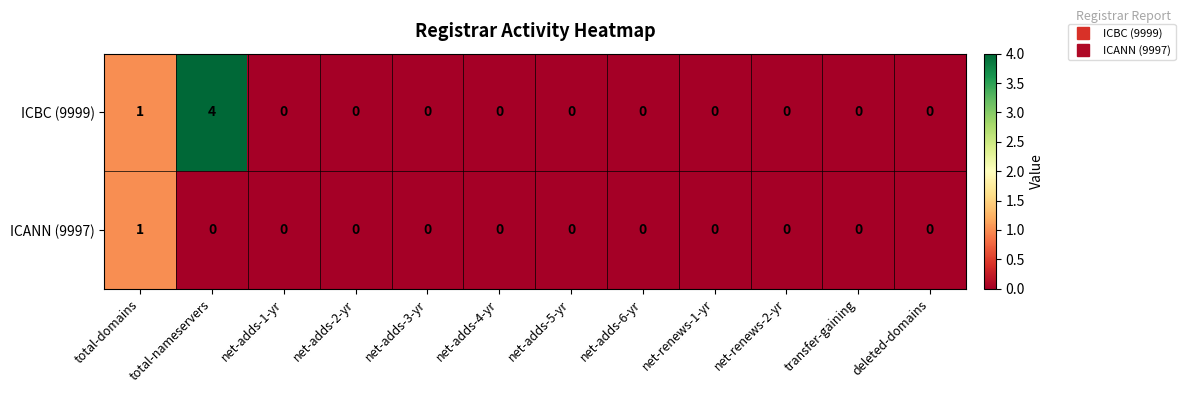

How many data points does each series have?

12